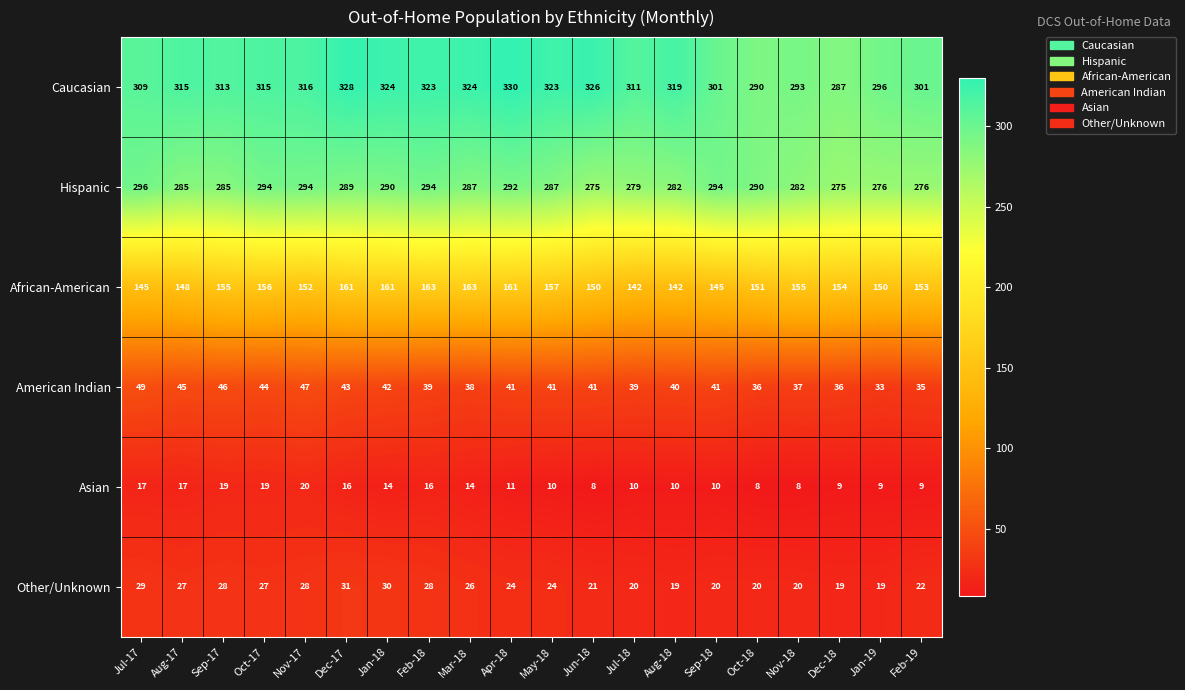

What is the difference between the highest and lowest values at Aug-18?

309